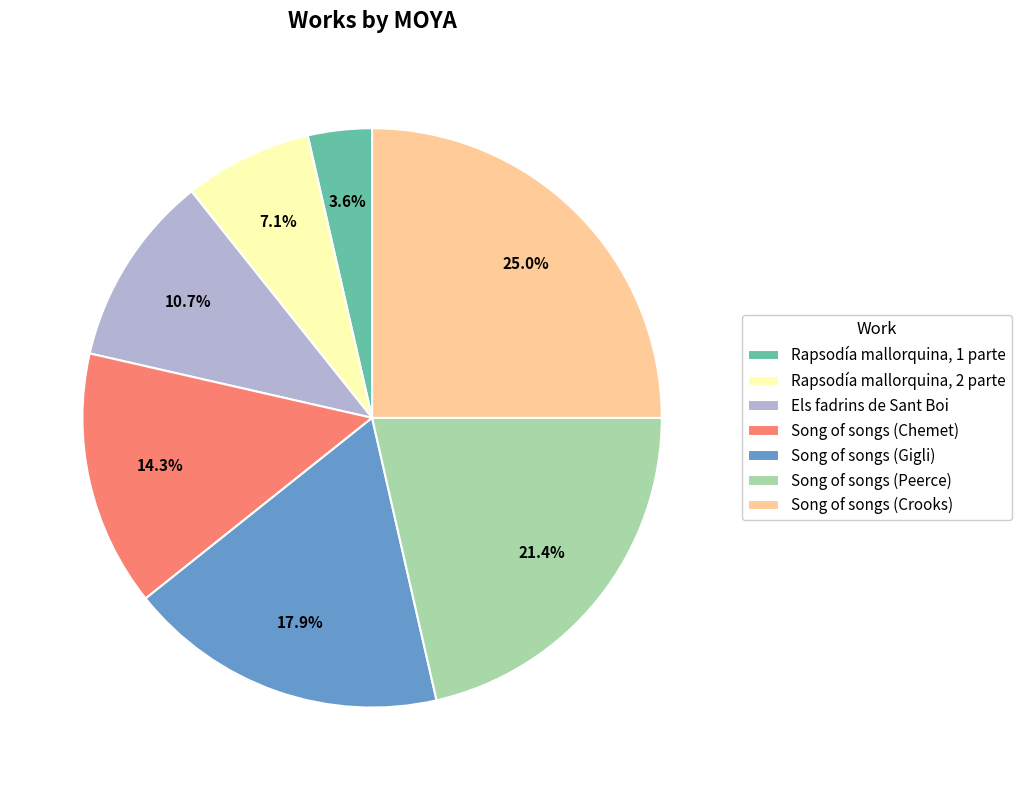

How many slices are in this pie chart?

7